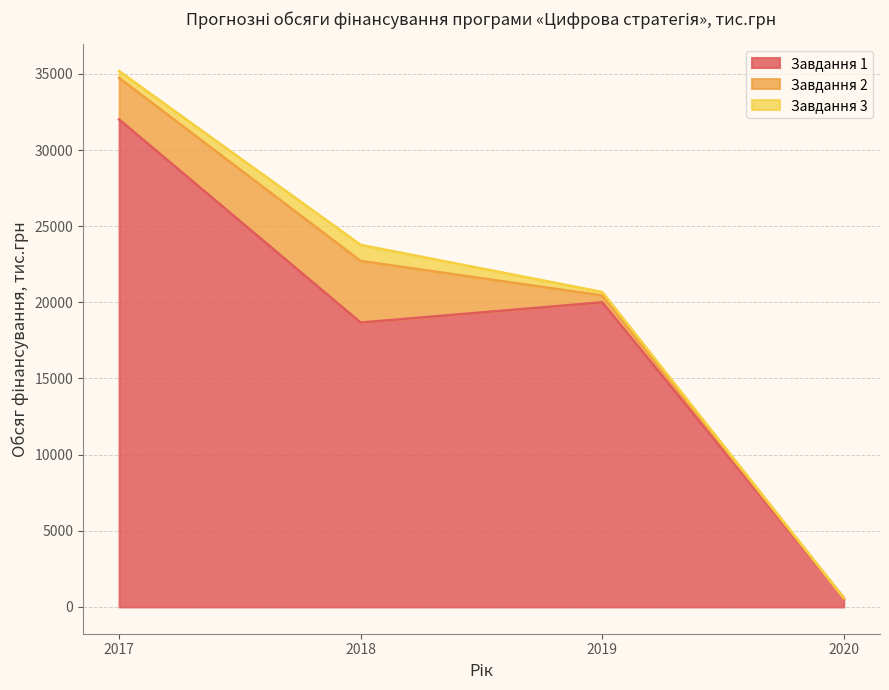

What is the value of the Завдання 1 point at the 2nd from the left?

18672.0